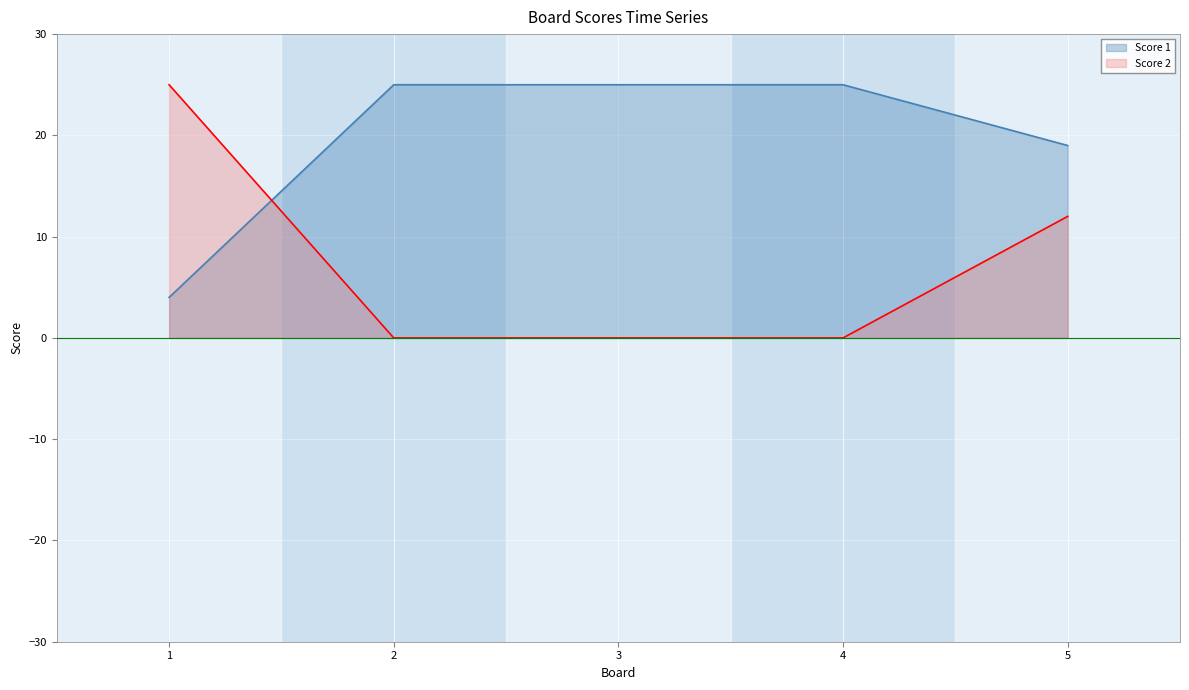

Does the chart display data point markers on the line(s)?

No